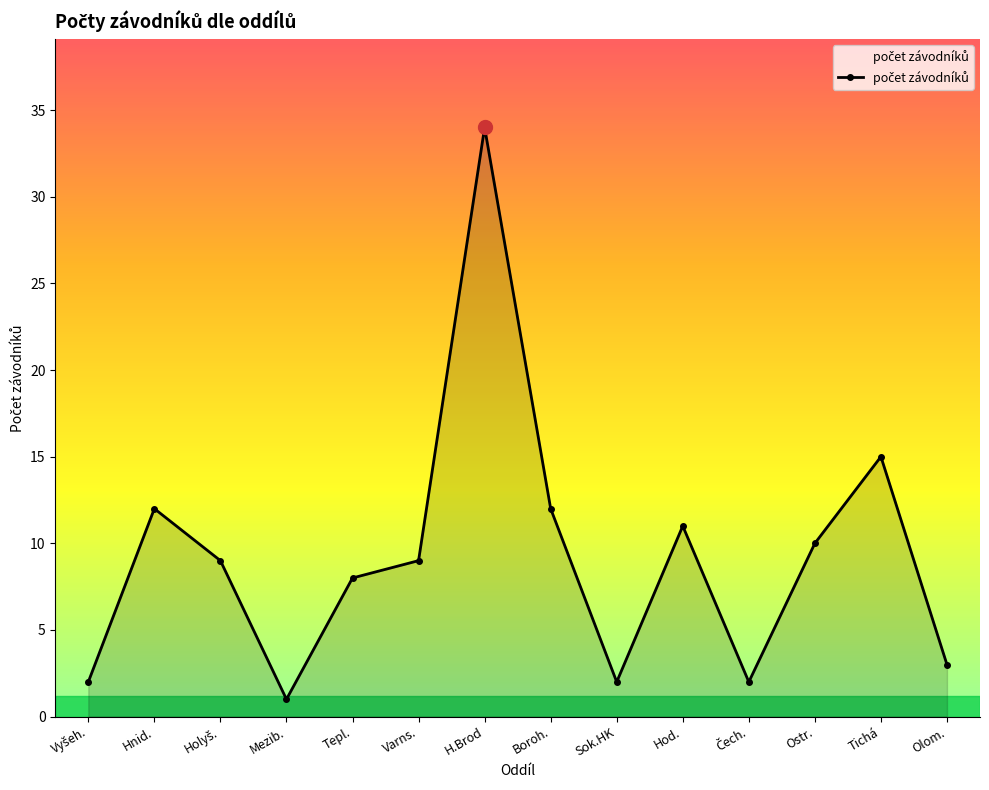

Reading left to right, list all the values displayed in this chart.

2	12	9	1	8	9	34	12	2	11	2	10	15	3